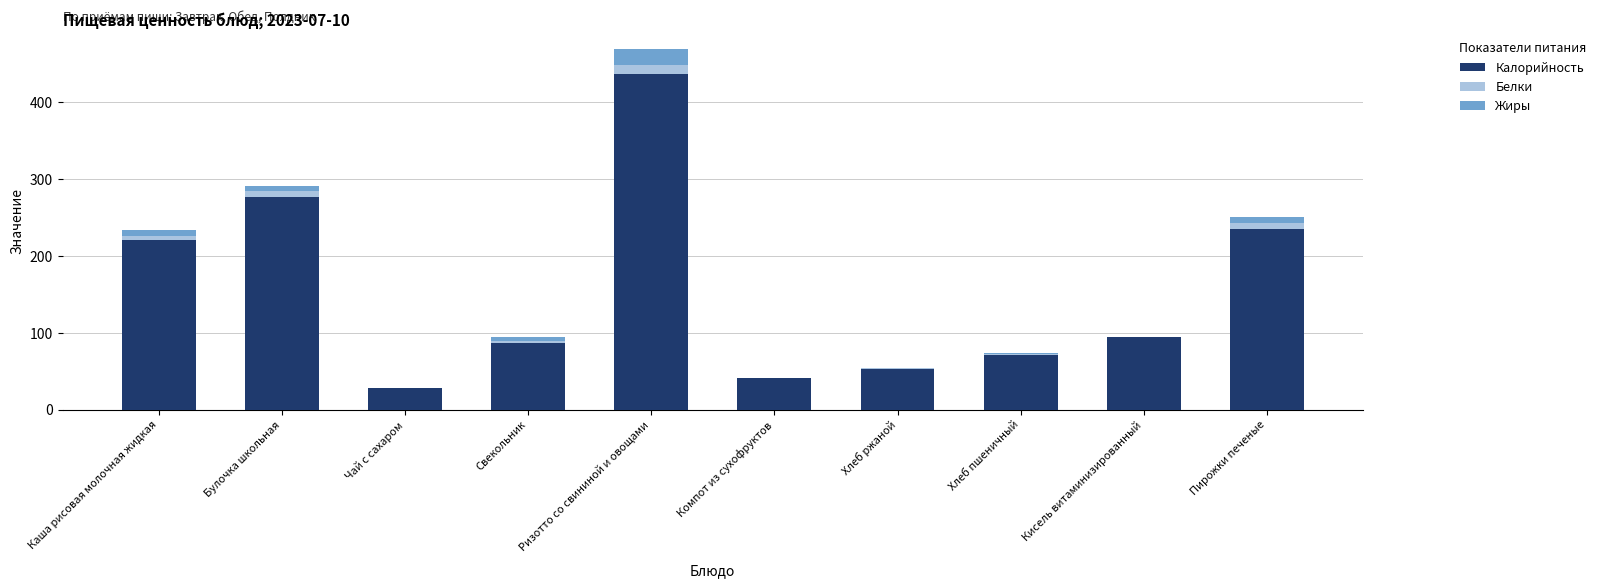

What is the highest value of the Калорийность series?

437.3